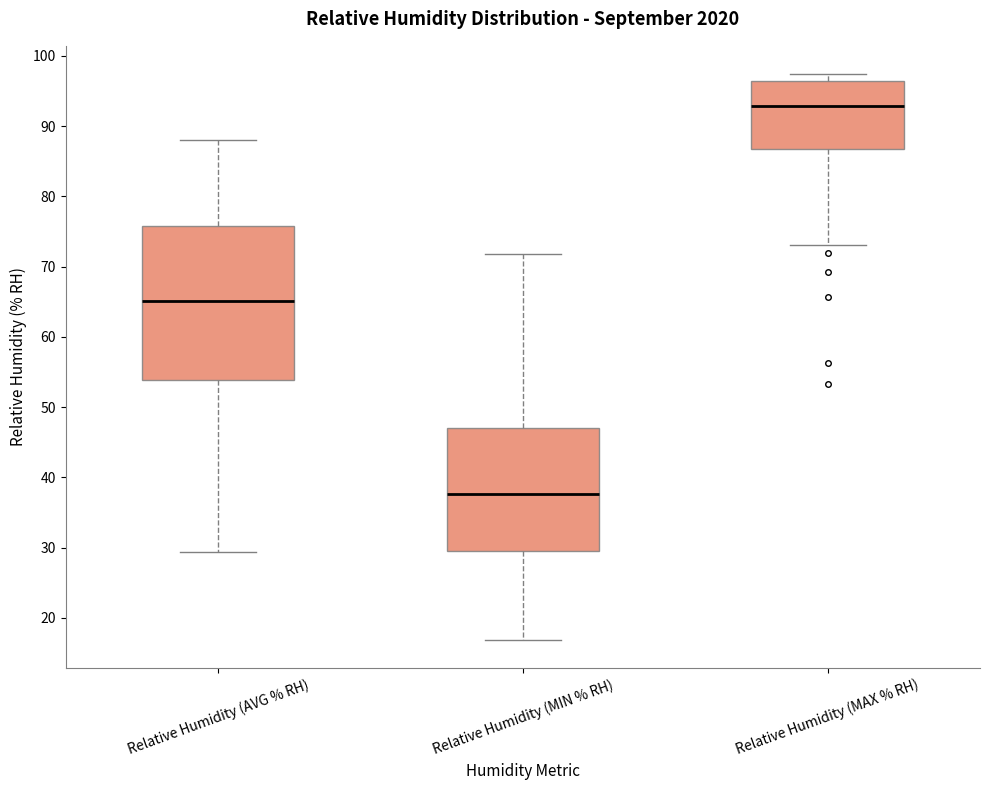

Reading left to right, transcribe this box plot: for each box, give where its median line is, the range the box spans, and where its two whiskers end, as read against the y-axis. The values are not printed on the chart, so give them approximately, as read against the axis.

Relative Humidity (AVG % RH): median 65, box 54 to 76, whiskers 29 to 88
Relative Humidity (MIN % RH): median 38, box 30 to 47, whiskers 17 to 72
Relative Humidity (MAX % RH): median 93, box 87 to 96, whiskers 73 to 97